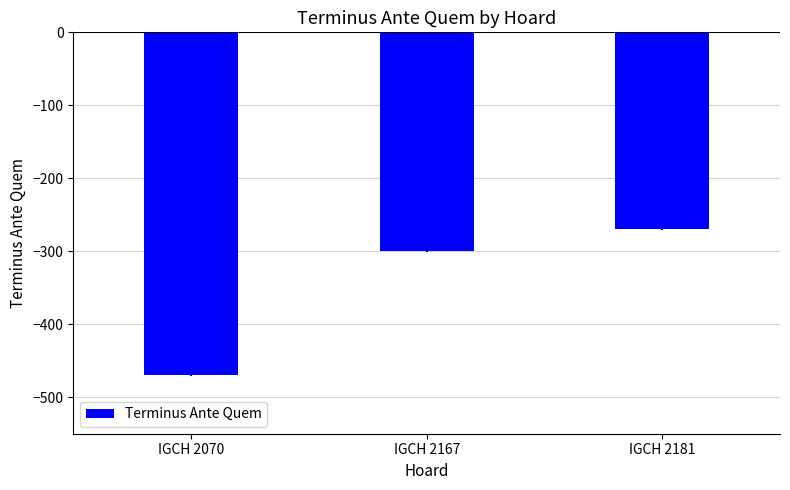

Reading left to right, what are all the values shown in this chart?

IGCH 2070=-470	IGCH 2167=-300	IGCH 2181=-270